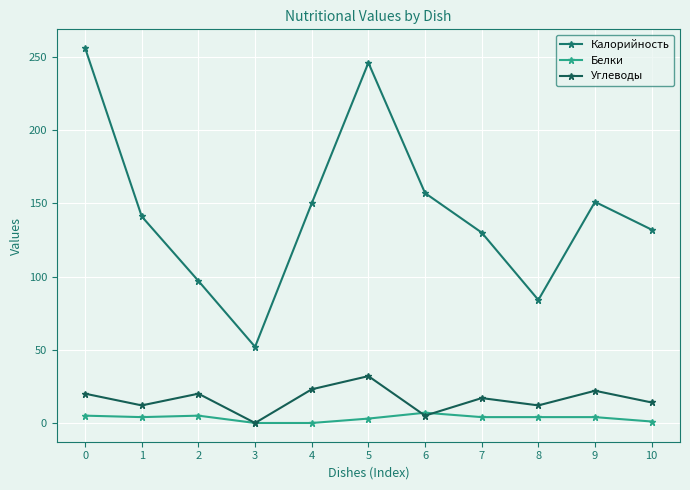

How many values in the Калорийность series are below 141?

5